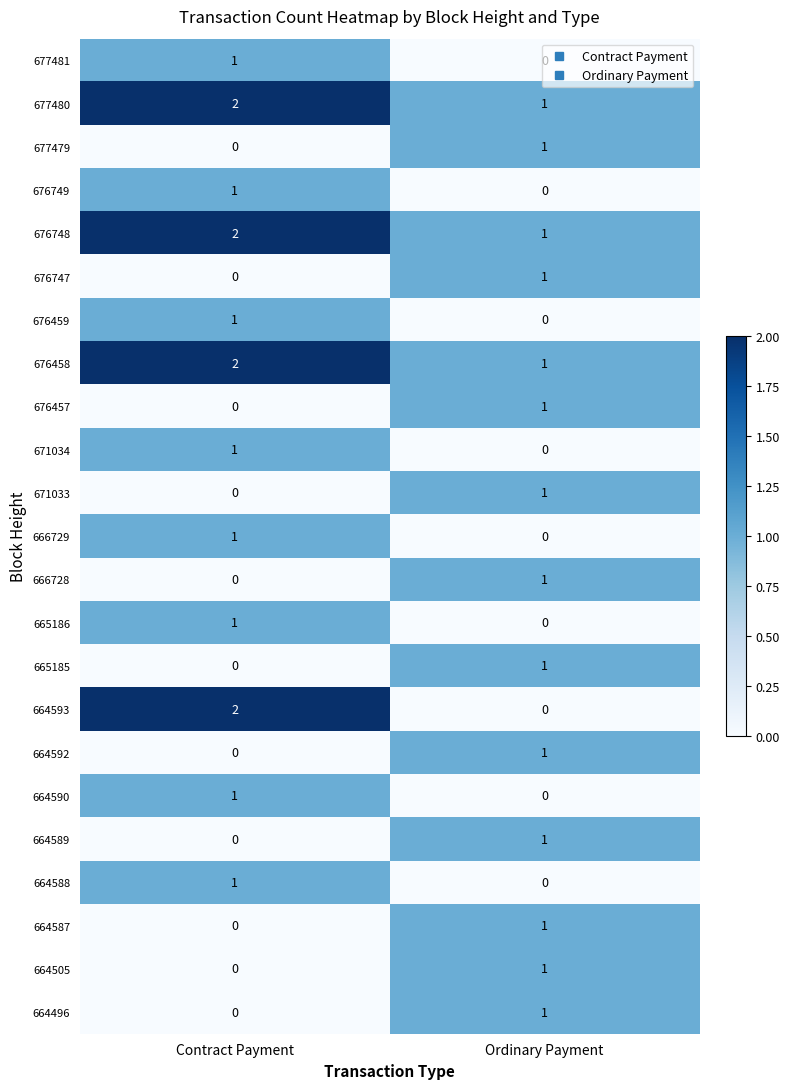

List the labels in order of 664587 value, smallest first.

Contract Payment, Ordinary Payment